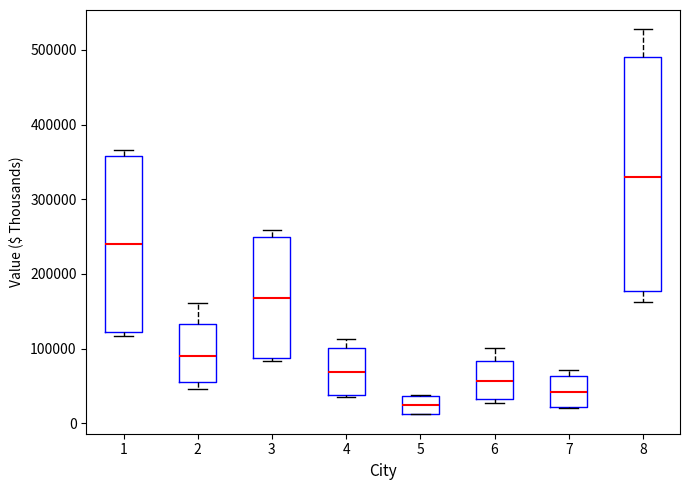

Which box is the tallest, from its lower edge to its upper edge?

8